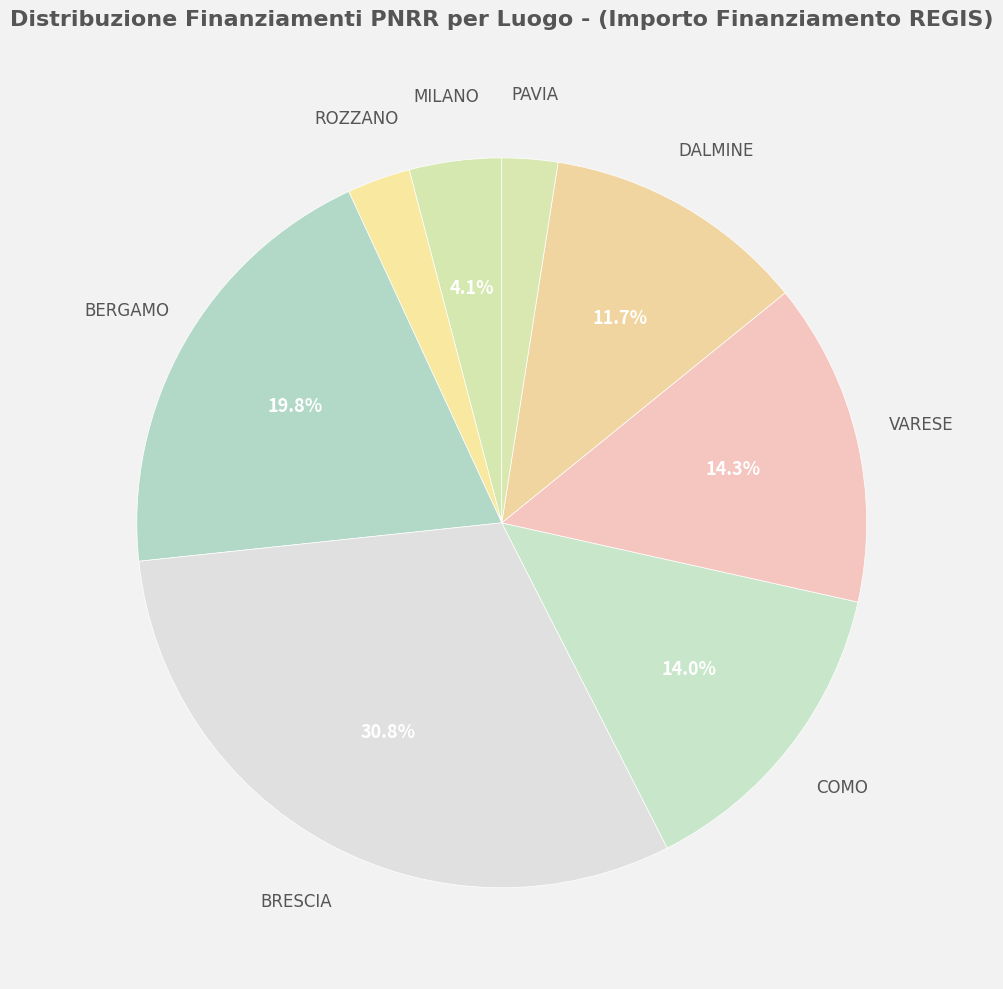

Is there a majority slice in this chart?

No